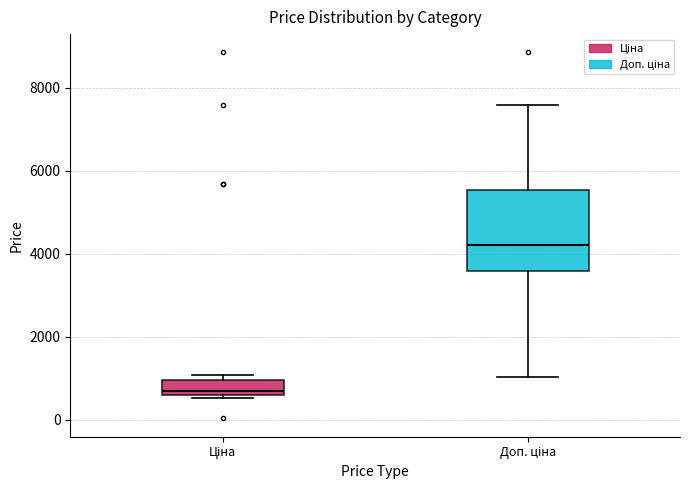

Which box is the tallest, from its lower edge to its upper edge?

Доп. ціна